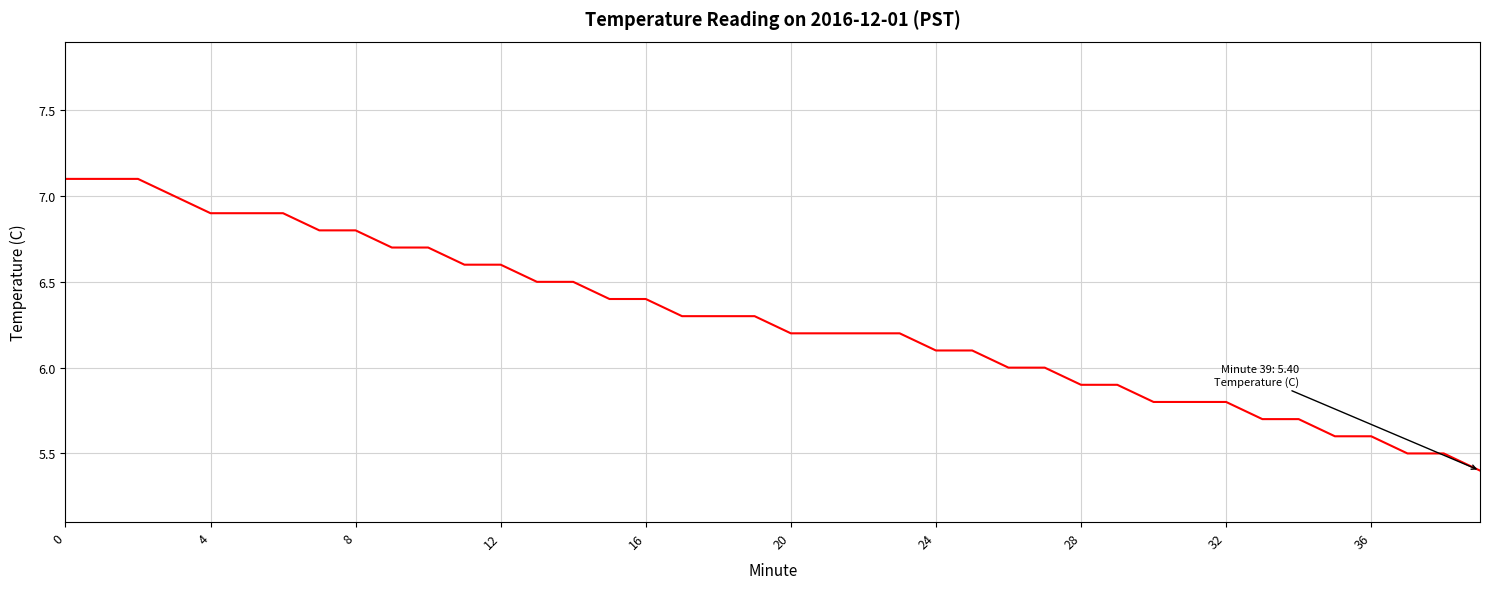

What is the smallest value displayed?

5.4